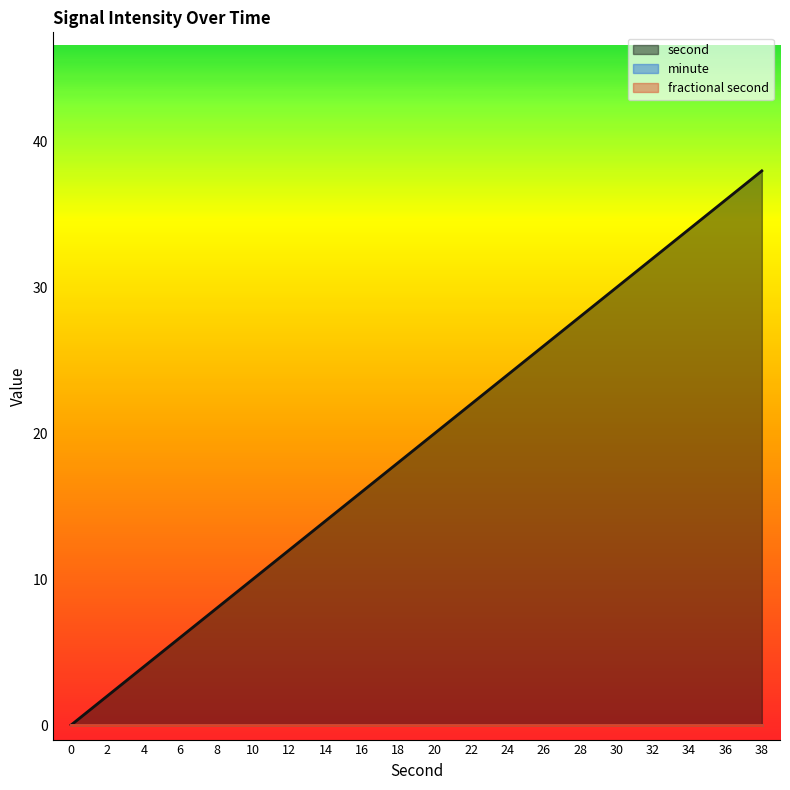

True or false: second and minute cross at least once.

False